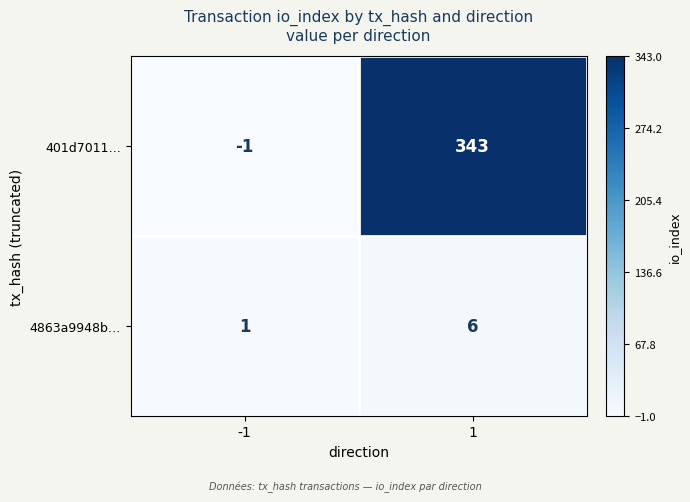

True or false: 4863a9948b… has a value of 1 at -1.

True